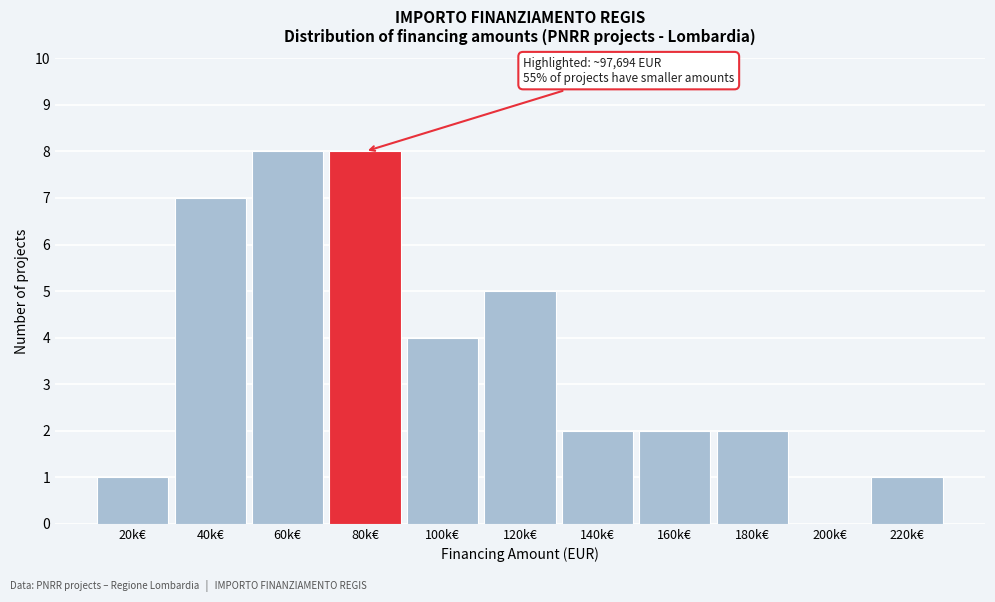

Reading left to right, transcribe all the data shown in this chart.

20k€=1	40k€=7	60k€=8	80k€=8	100k€=4	120k€=5	140k€=2	160k€=2	180k€=2	200k€=0	220k€=1